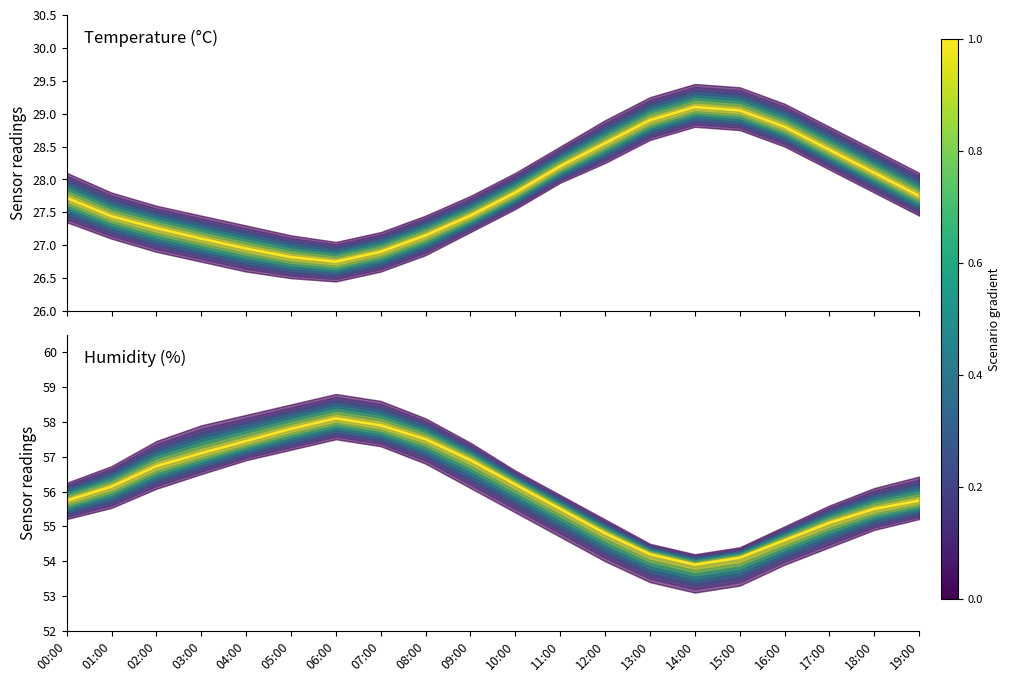

True or false: humidity and temperature cross at least once.

False